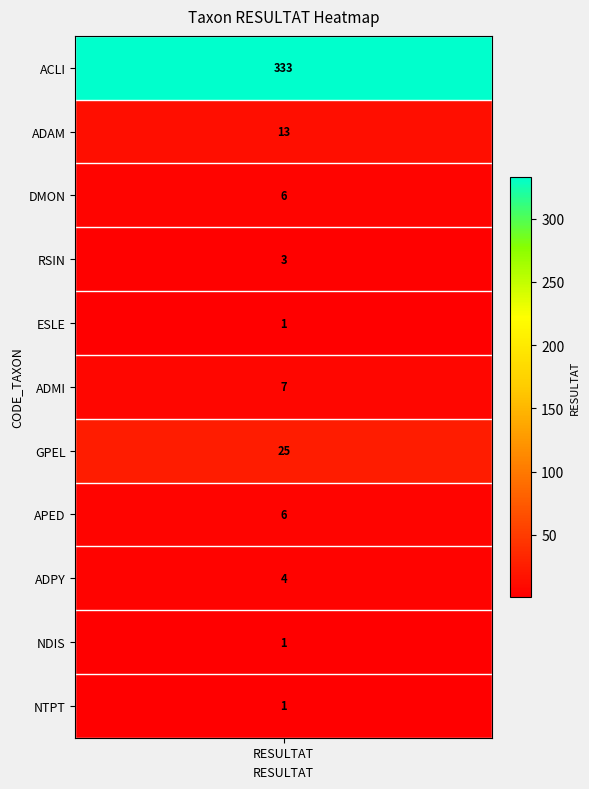

What is the difference between the second highest and minimum values?

24